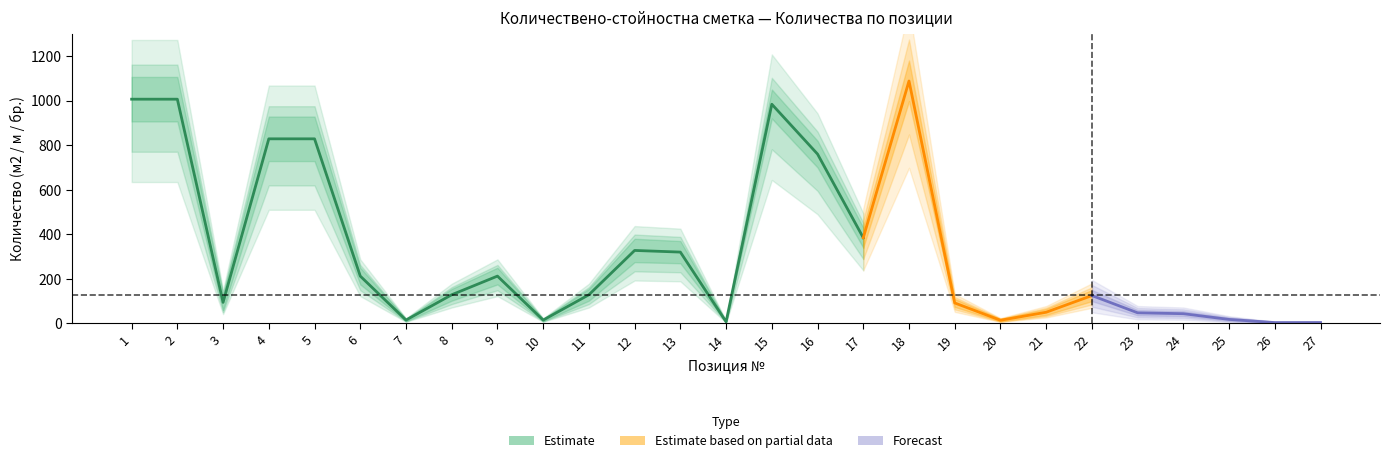

True or false: Quantity and Quantity_upper intersect in this chart.

False